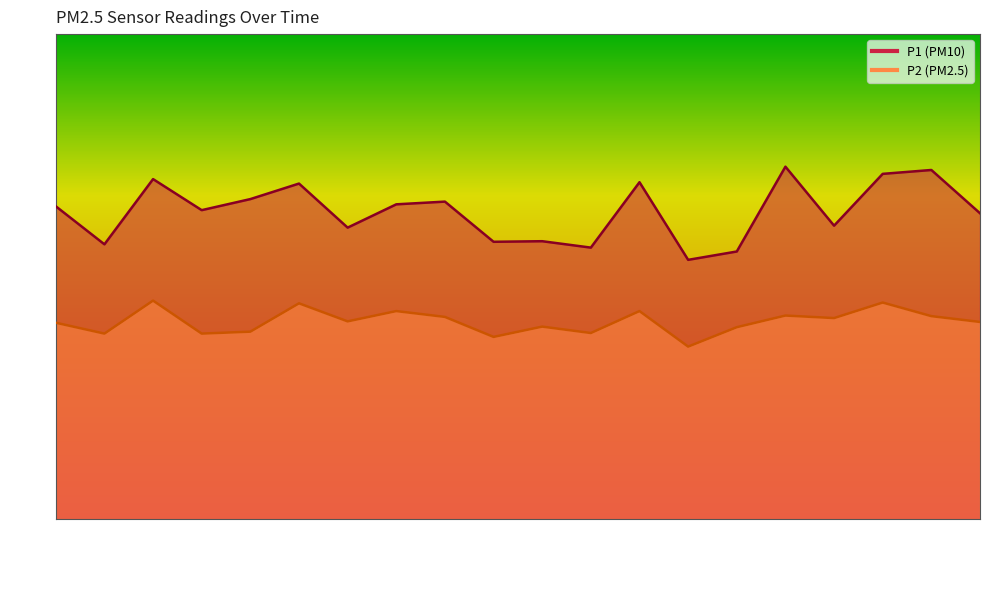

The P1 series shows 6.2 at 00:41. True or false?

False